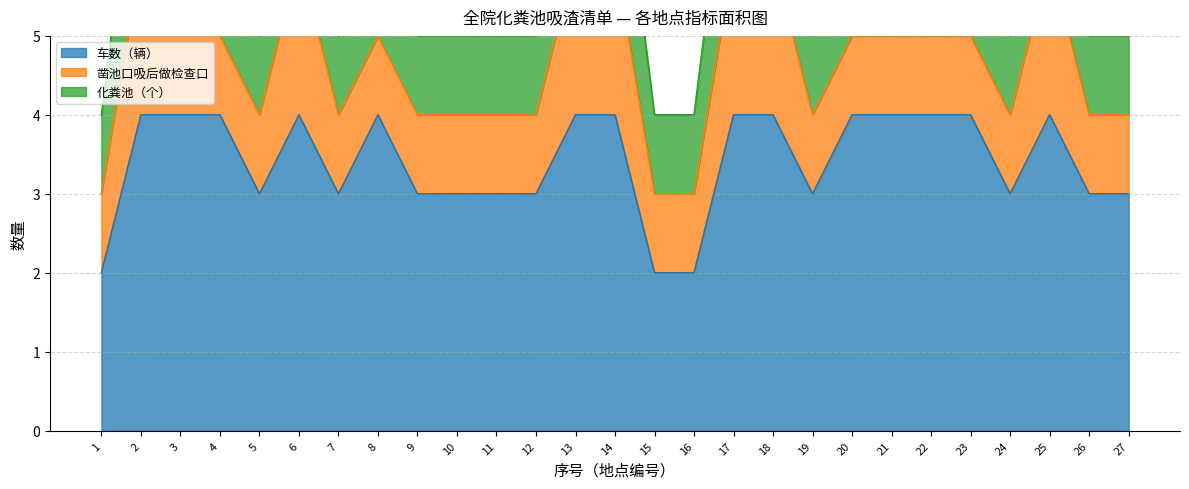

What is the average value of the 车数（辆） series?

3